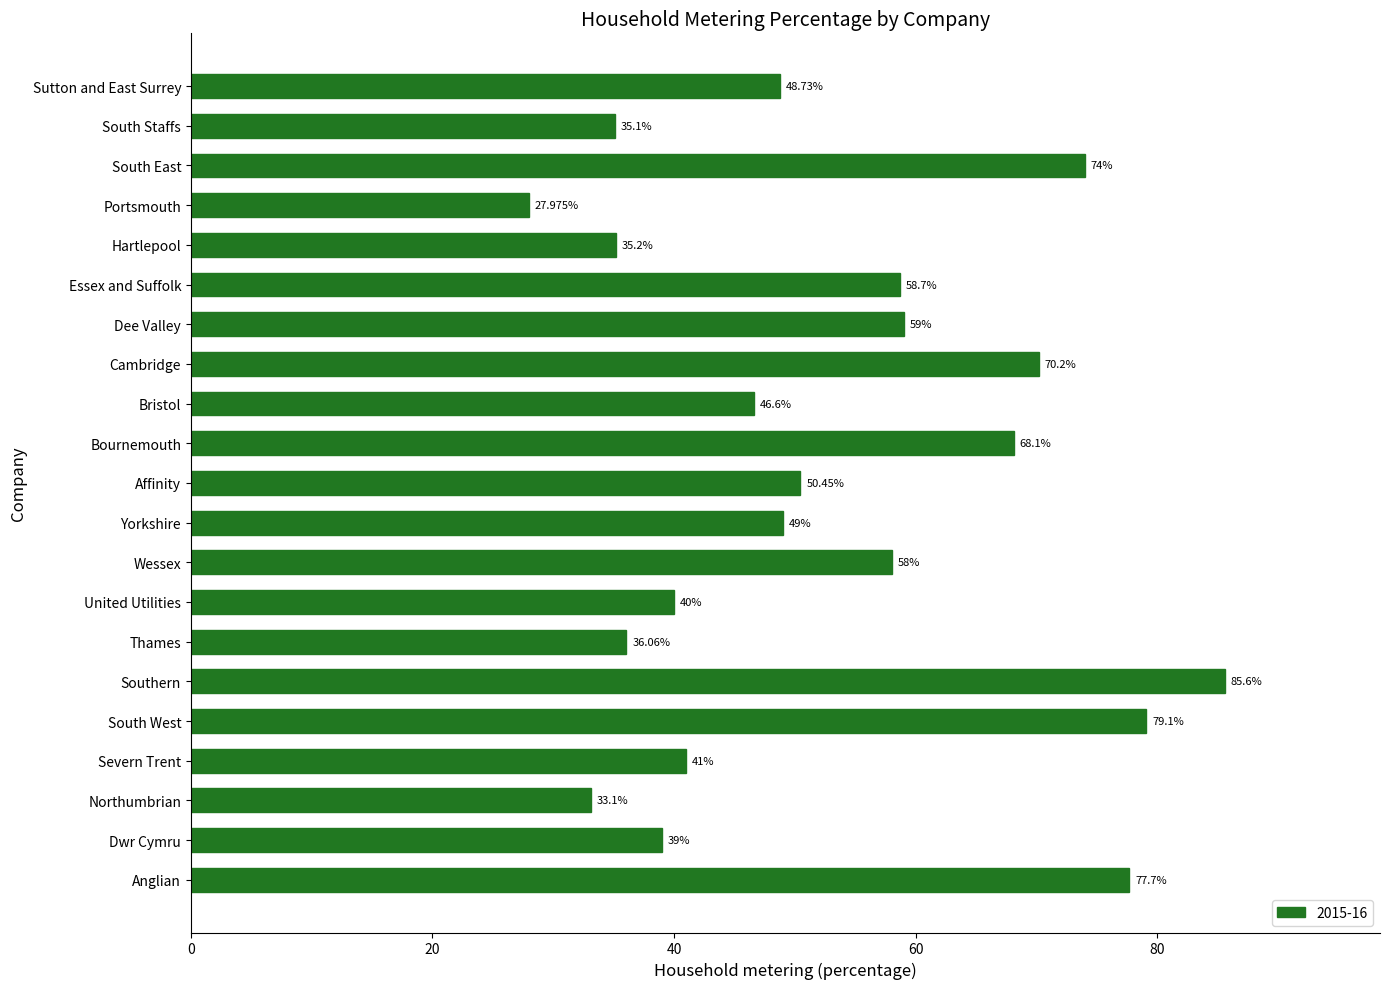

Which has a higher value, Bristol or Dwr Cymru?

Bristol